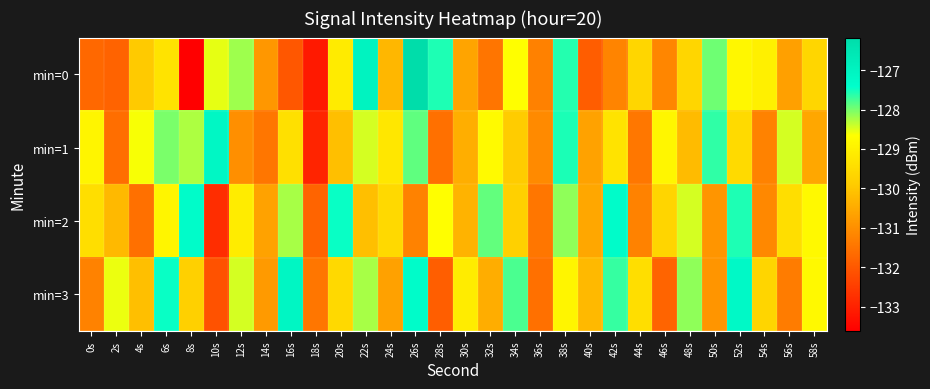

Reading left to right, list all the values displayed in this chart.

min=0: 0s=-131.7	2s=-131.8	4s=-129.9	6s=-129.3	8s=-133.6	10s=-128.5	12s=-128.2	14s=-130.9	16s=-132.0	18s=-133.1	20s=-129.1	22s=-127.0	24s=-130.3	26s=-126.2	28s=-127.6	30s=-130.6	32s=-131.5	34s=-128.7	36s=-131.3	38s=-127.6	40s=-131.9	42s=-131.2	44s=-129.6	46s=-131.2	48s=-129.6	50s=-128.0	52s=-128.8	54s=-129.0	56s=-130.7	58s=-129.7
min=1: 0s=-128.9	2s=-131.6	4s=-128.6	6s=-128.0	8s=-128.3	10s=-127.1	12s=-131.0	14s=-131.5	16s=-129.4	18s=-132.9	20s=-130.1	22s=-128.5	24s=-129.2	26s=-127.9	28s=-131.6	30s=-130.4	32s=-128.8	34s=-129.9	36s=-131.1	38s=-127.5	40s=-130.7	42s=-129.3	44s=-131.4	46s=-128.9	48s=-130.2	50s=-127.7	52s=-129.5	54s=-131.2	56s=-128.5	58s=-130.6
min=2: 0s=-129.5	2s=-130.2	4s=-131.6	6s=-128.9	8s=-127.3	10s=-132.8	12s=-129.1	14s=-130.7	16s=-128.2	18s=-131.8	20s=-127.5	22s=-130.1	24s=-129.6	26s=-131.2	28s=-128.7	30s=-130.3	32s=-127.9	34s=-129.8	36s=-131.5	38s=-128.1	40s=-130.6	42s=-127.3	44s=-131.2	46s=-129.7	48s=-128.5	50s=-130.9	52s=-127.6	54s=-131.1	56s=-129.5	58s=-128.8
min=3: 0s=-131.2	2s=-128.6	4s=-130.1	6s=-127.5	8s=-129.8	10s=-132.1	12s=-128.5	14s=-130.8	16s=-127.1	18s=-131.5	20s=-129.6	22s=-128.2	24s=-130.7	26s=-127.3	28s=-131.9	30s=-129.1	32s=-130.5	34s=-127.8	36s=-131.6	38s=-128.9	40s=-130.2	42s=-127.7	44s=-129.5	46s=-131.8	48s=-128.1	50s=-130.9	52s=-127.2	54s=-129.7	56s=-131.3	58s=-128.8